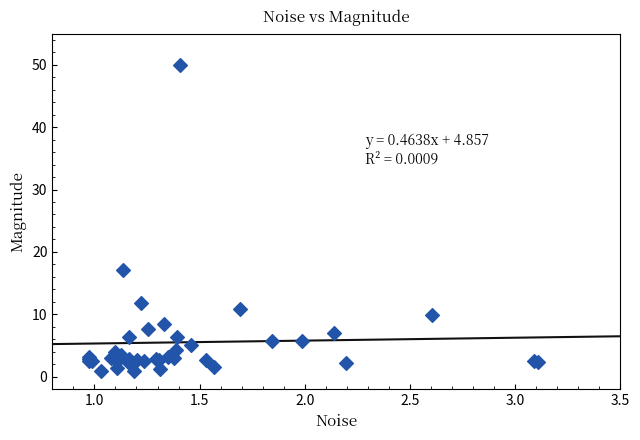

What Y value in the scatter plot is closest to 25?

17.1